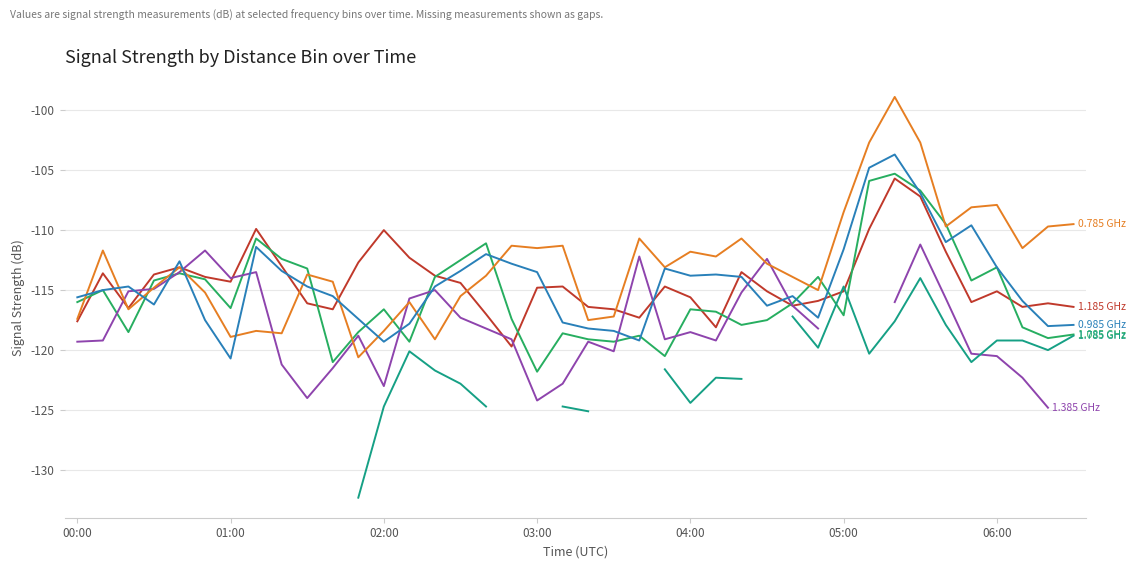

What position from the left is 05:00?

31